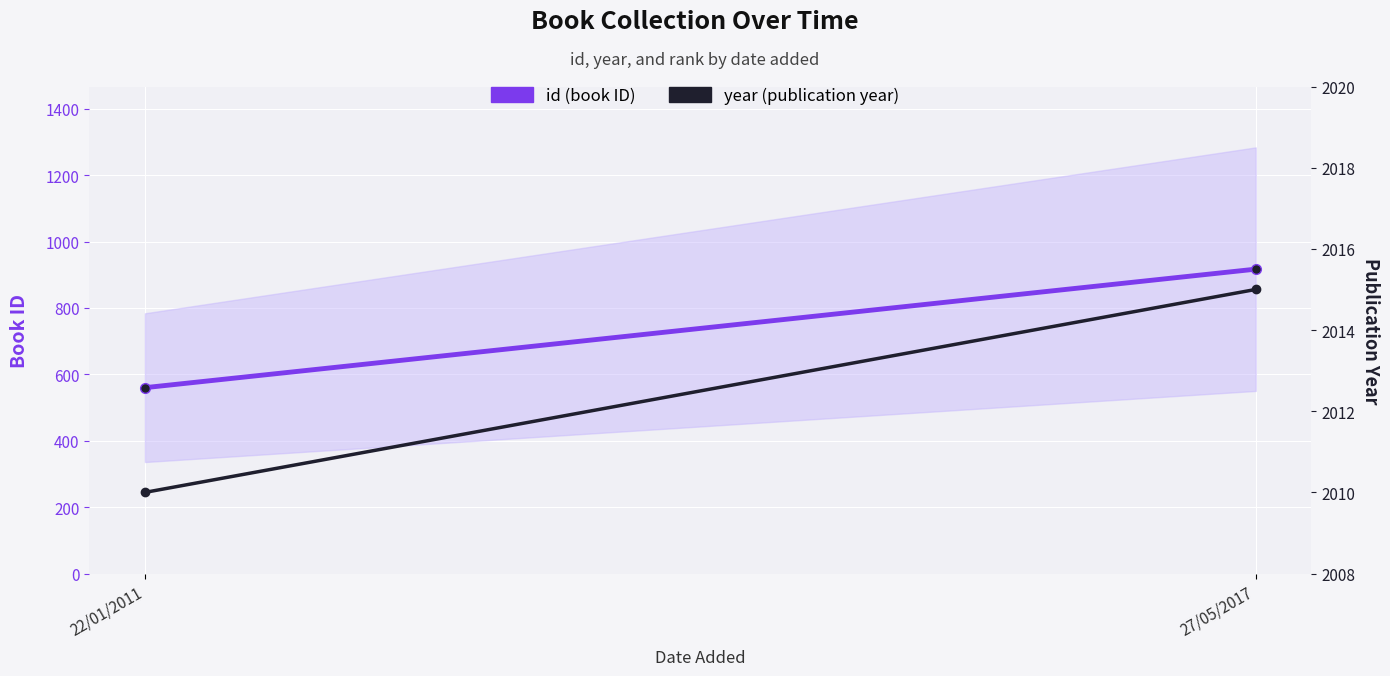

Between 22/01/2011 and 27/05/2017, which series saw the biggest shift?

id (book ID)